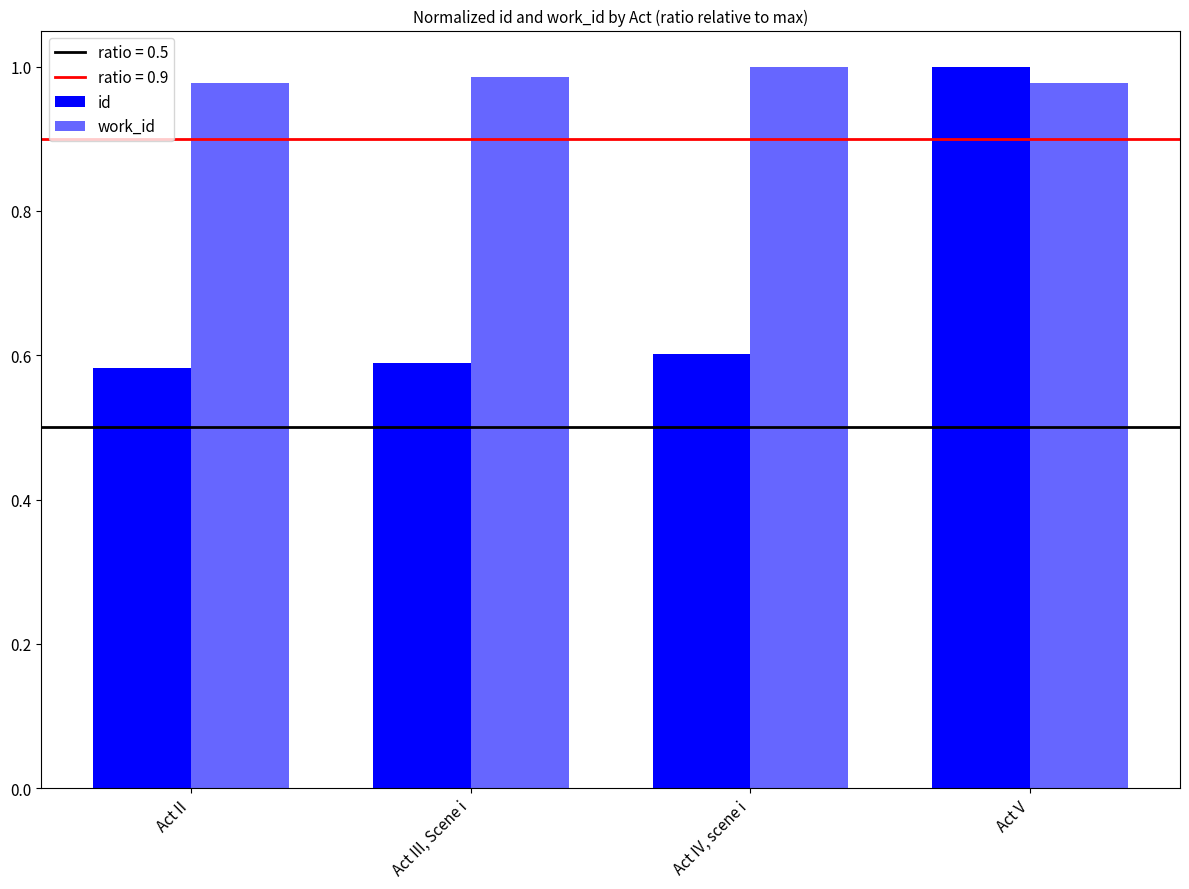

Which label corresponds to the smallest value in the chart?

Act II